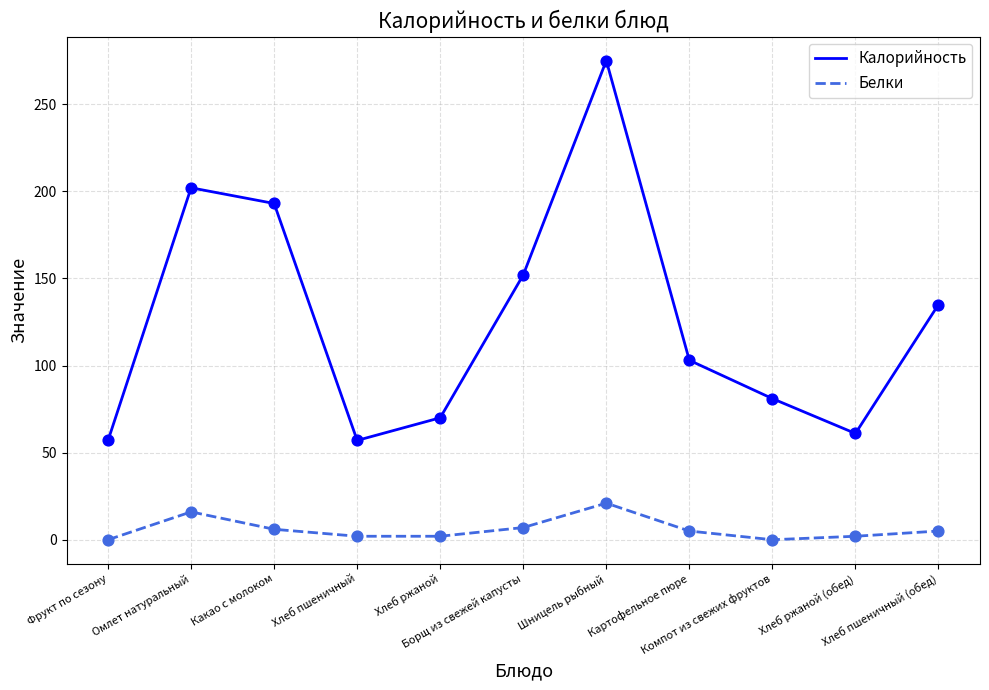

Is the value of Калорийность at Шницель рыбный greater than the value of Белки at Хлеб пшеничный?

Yes